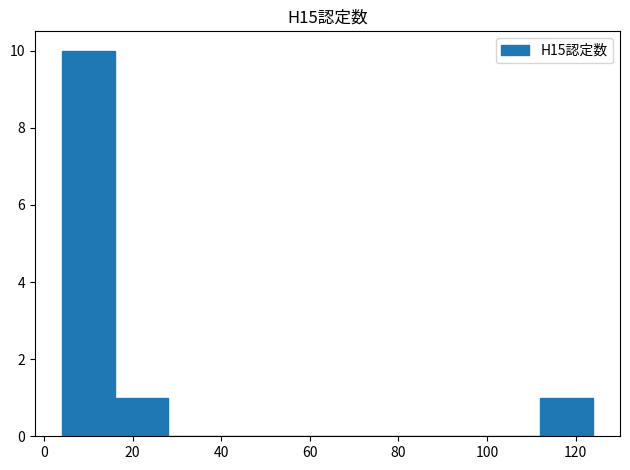

Reading left to right, transcribe this chart: for each bar, give the range it covers on the x-axis and its height. The values are not printed on the chart, so give them approximately, as read against the axis.

4 to 16: 10
16 to 28: 1
28 to 40: 0
40 to 52: 0
52 to 64: 0
64 to 76: 0
76 to 88: 0
88 to 100: 0
100 to 112: 0
112 to 124: 1